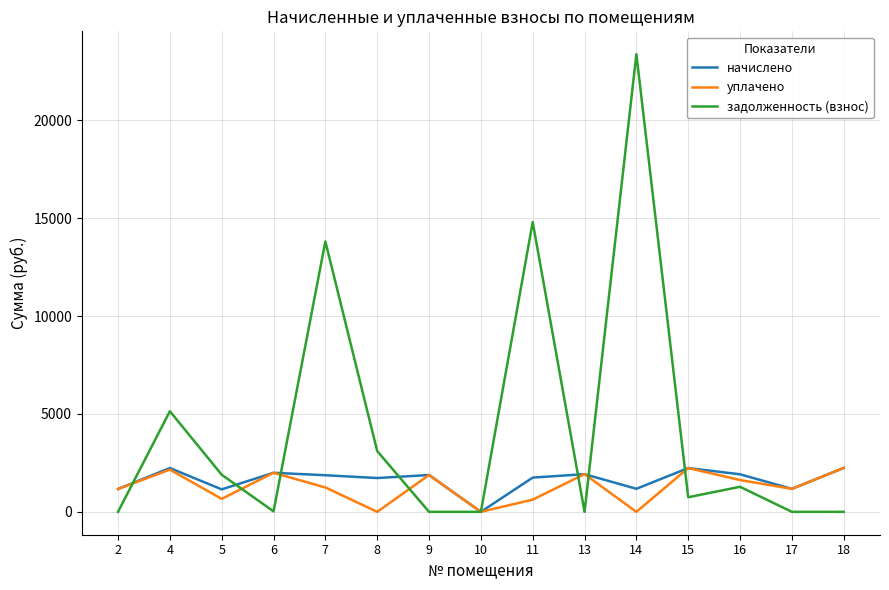

What is the maximum value for задолженность (взнос)?

23372.4